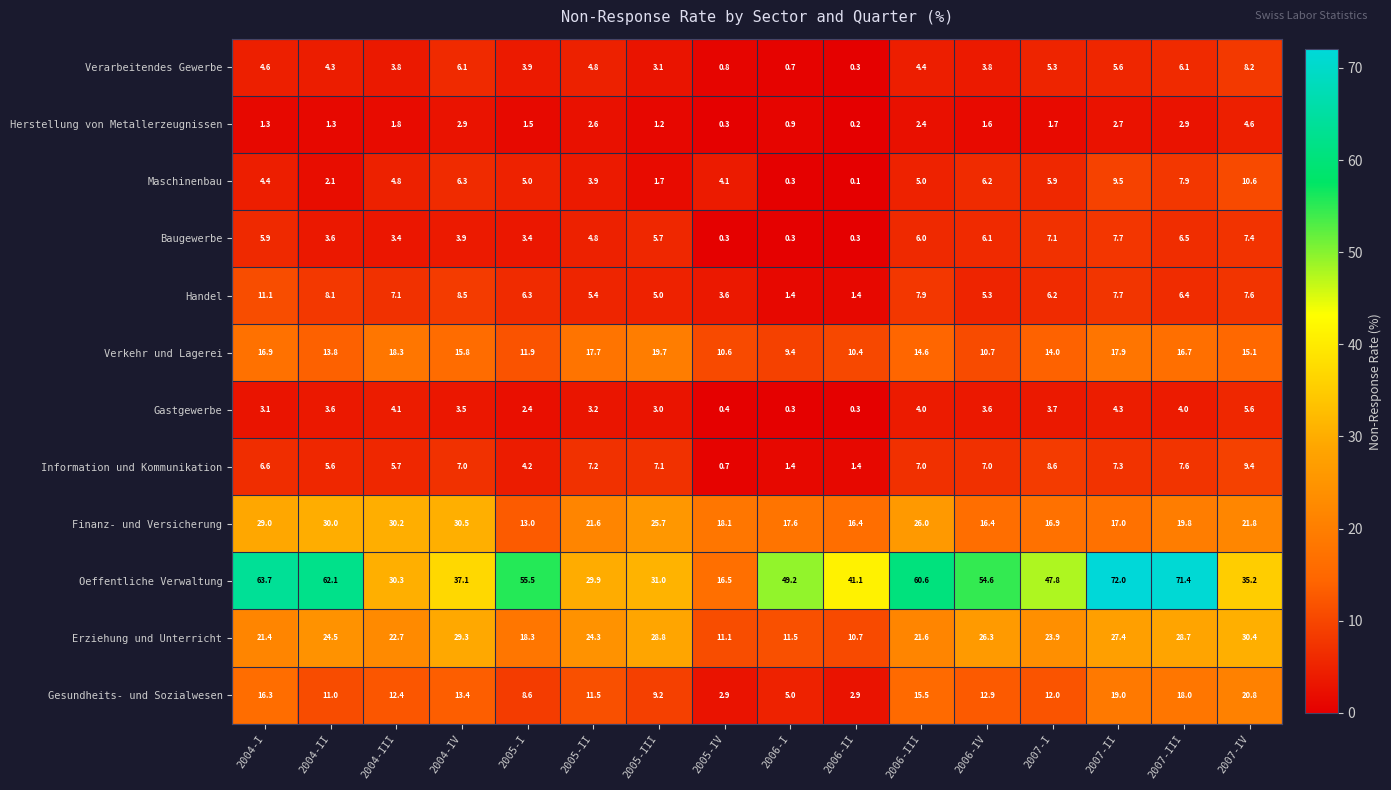

Is the value of Maschinenbau at 2005-III greater than the value of Finanz- und Versicherung at 2005-I?

No